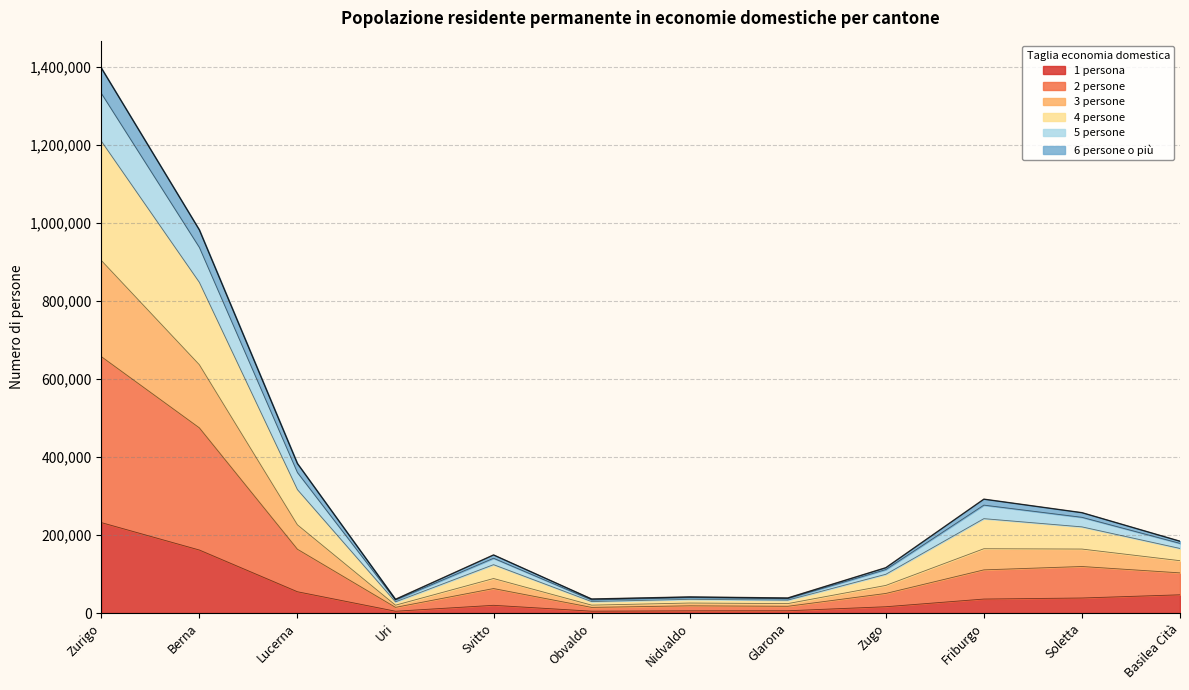

At which category is the sum across all series the highest?

Zurigo